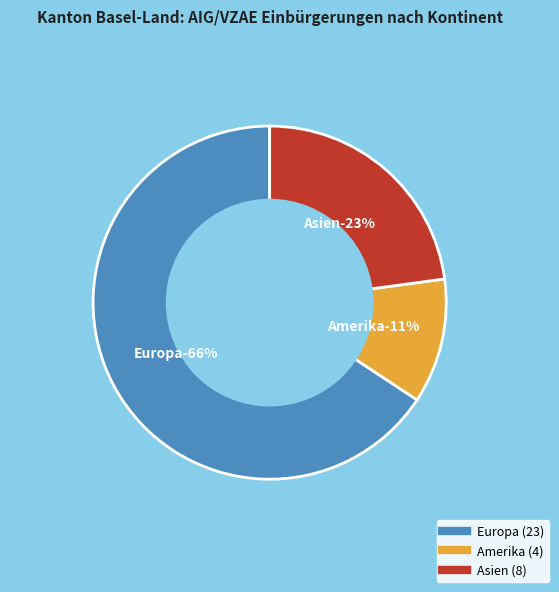

To the nearest percent, what portion does Asien represent?

23%